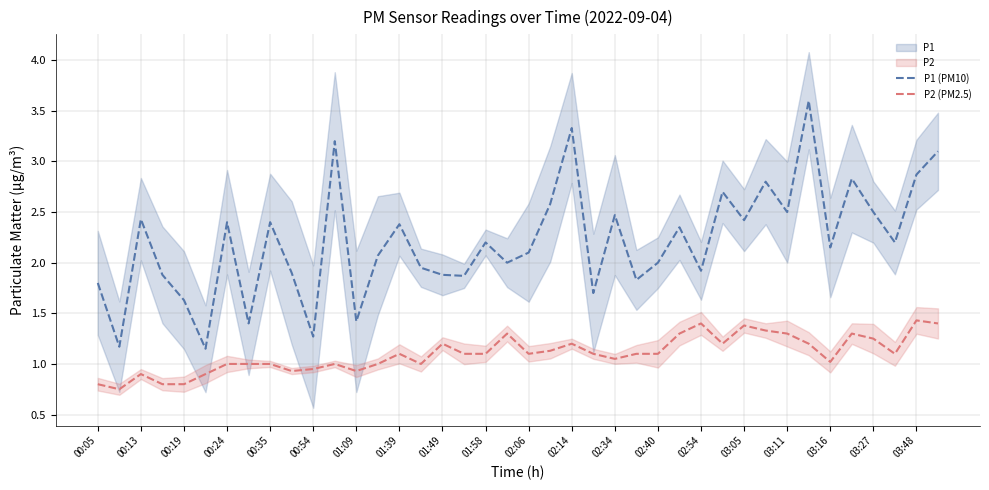

At how many categories does at least one series exceed 3?

4